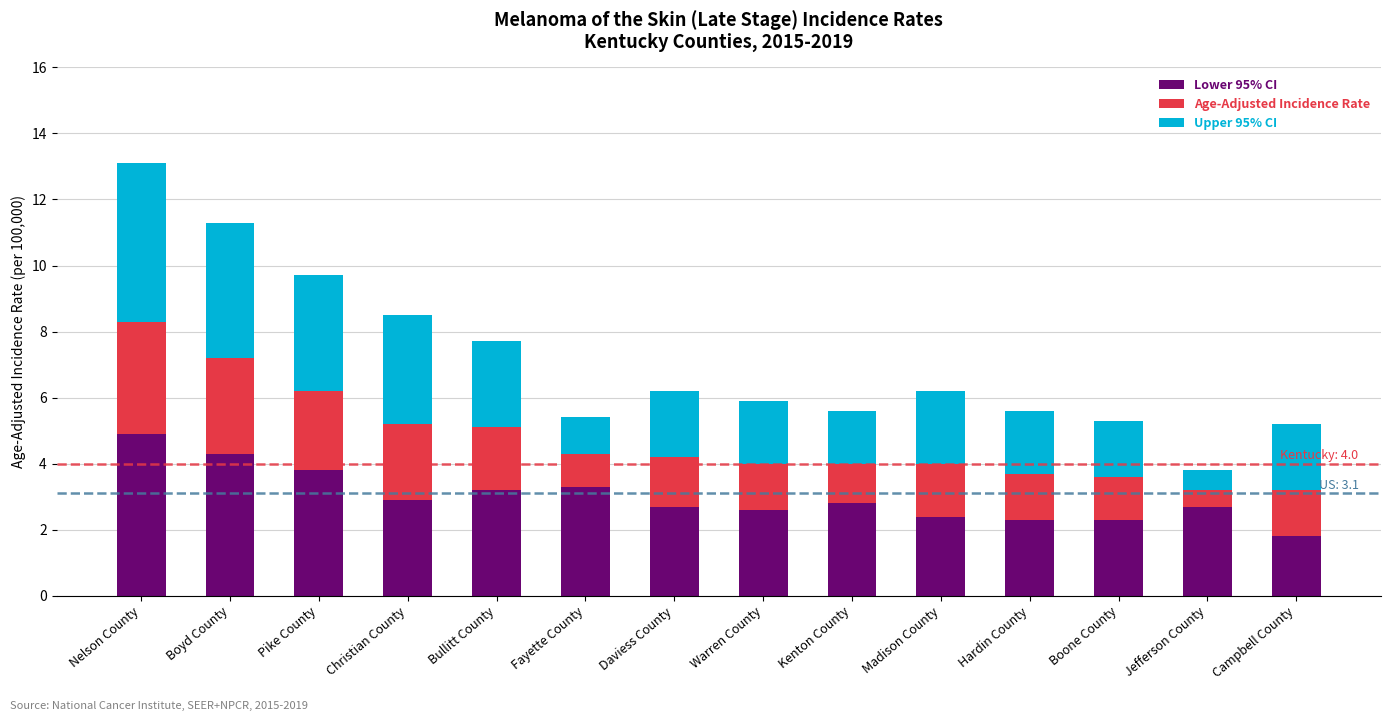

Is it true that Lower 95% CI equals 2.8 at Kenton County?

True